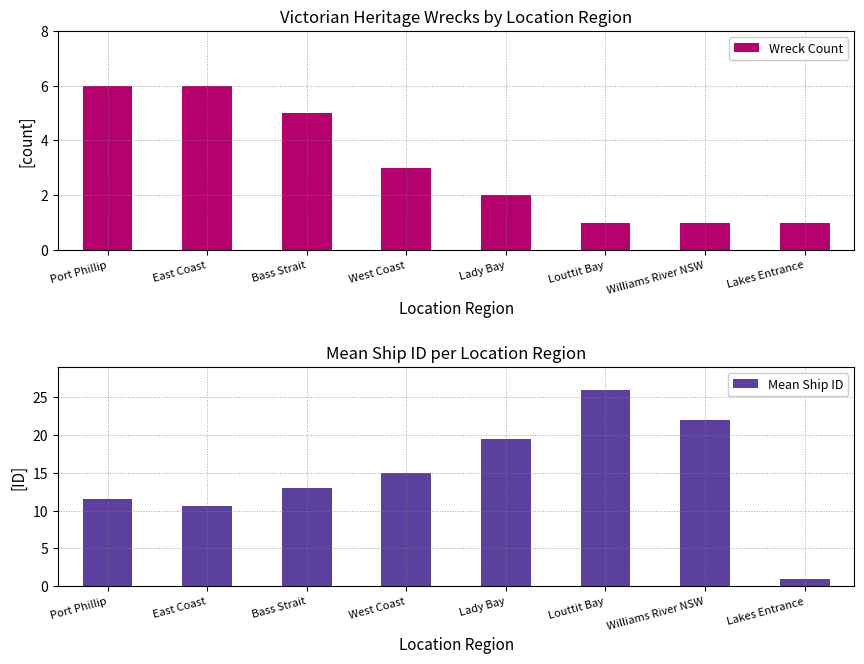

Is it true that Mean Ship ID equals 4.3 at West Coast?

False